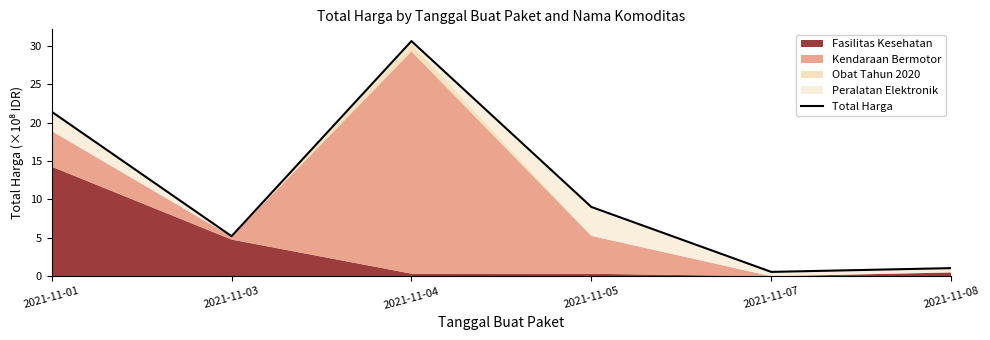

The chart shows a value of 40.5 at 2021-11-04. True or false?

False